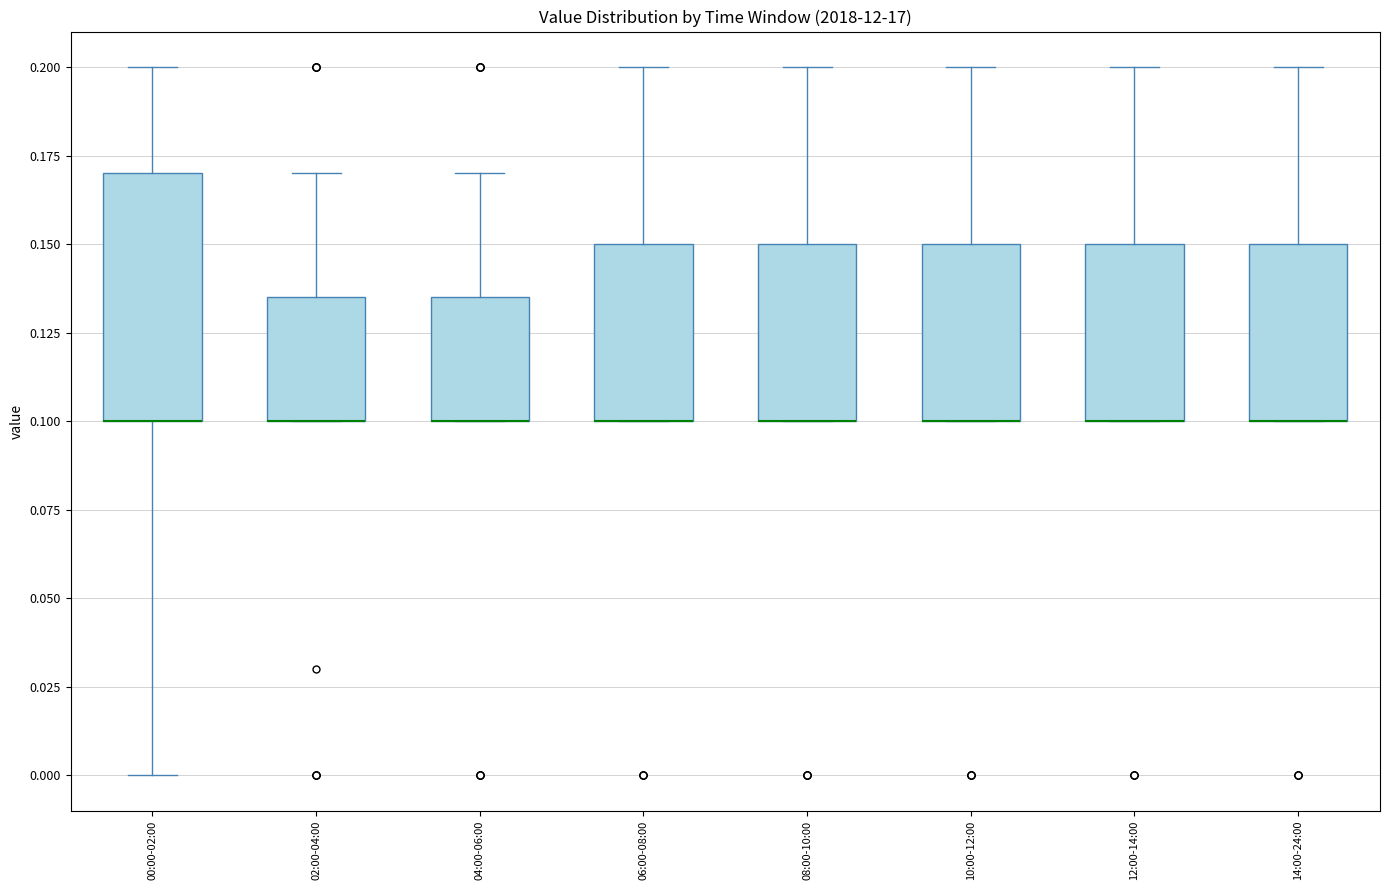

Where is the lower edge of the box for 02:00-04:00 on the y-axis? The values are not printed on the chart, so give them approximately, as read against the axis.

0.100